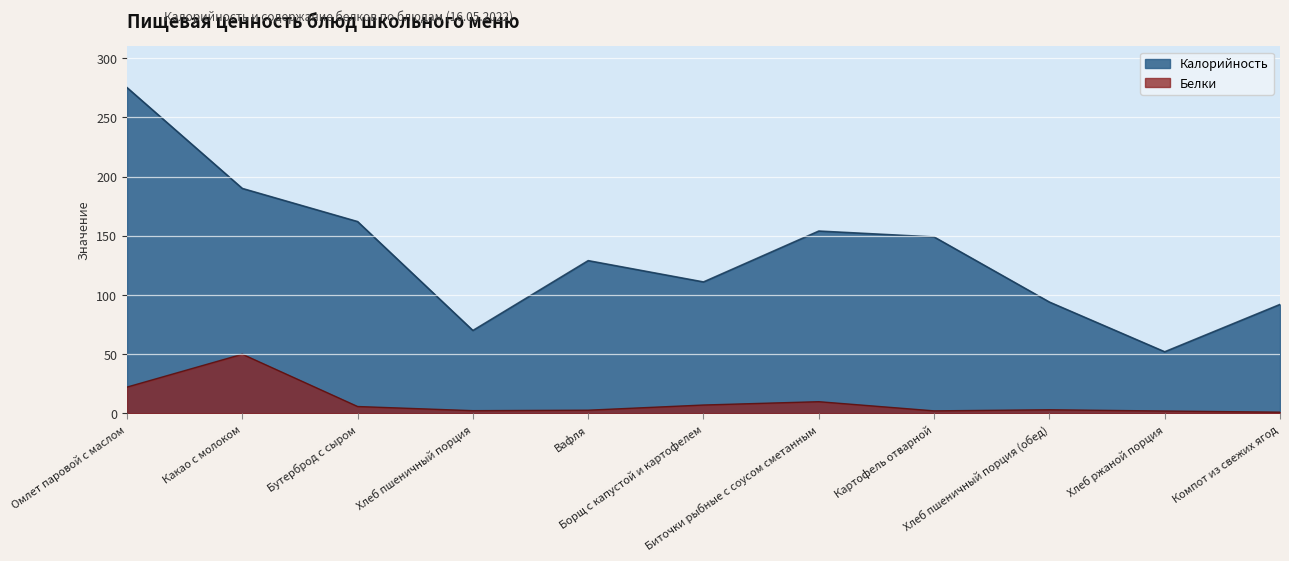

The Калорийность series shows 149.0 at Картофель отварной. True or false?

True